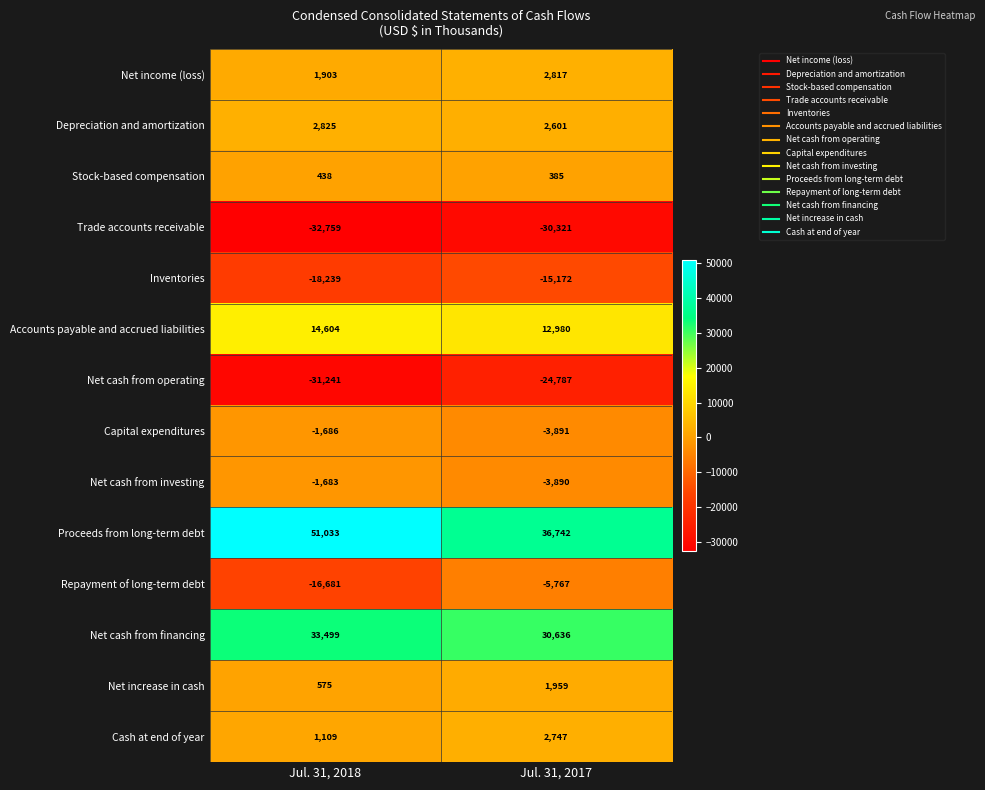

Between Jul. 31, 2018 and Jul. 31, 2017, which series saw the biggest shift?

Proceeds from long-term debt